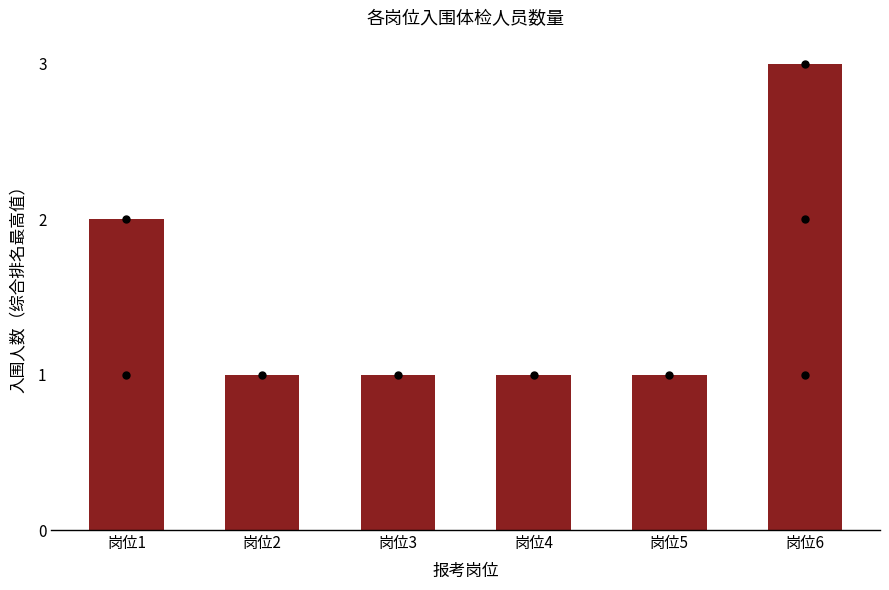

Which has a higher value, 岗位5 or 岗位2?

岗位5